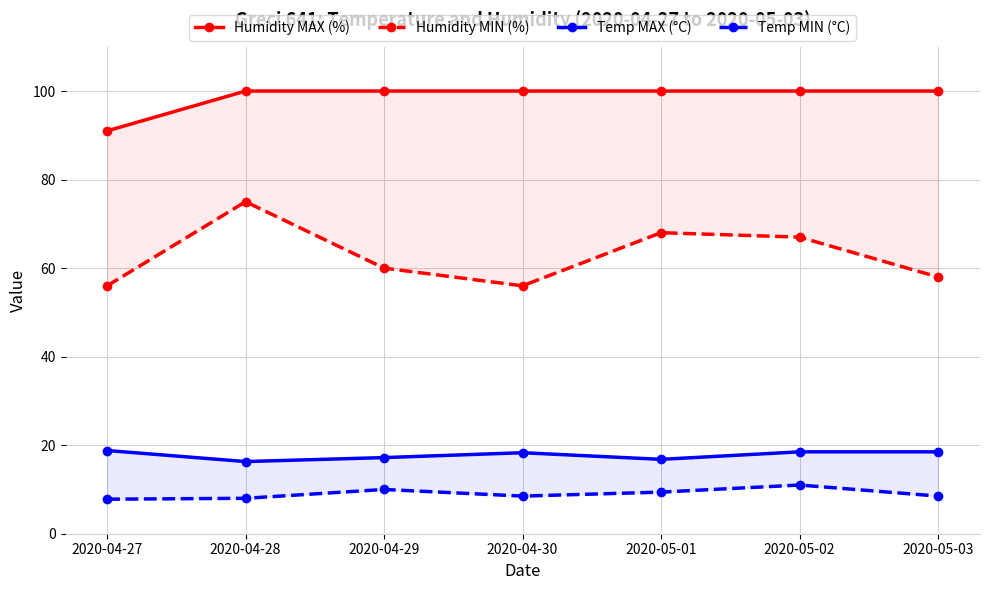

What position from the right is 2020-05-01?

3